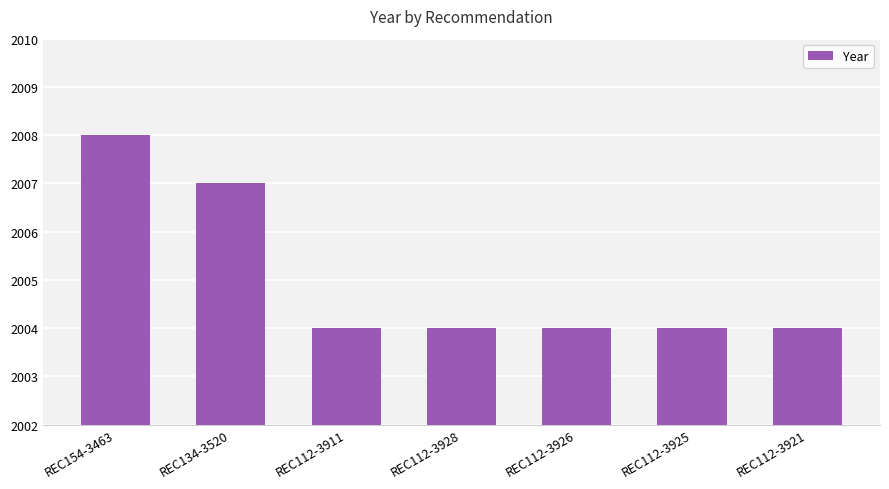

Approximately how many times larger is the value at REC134-3520 compared to REC112-3911?

1.0